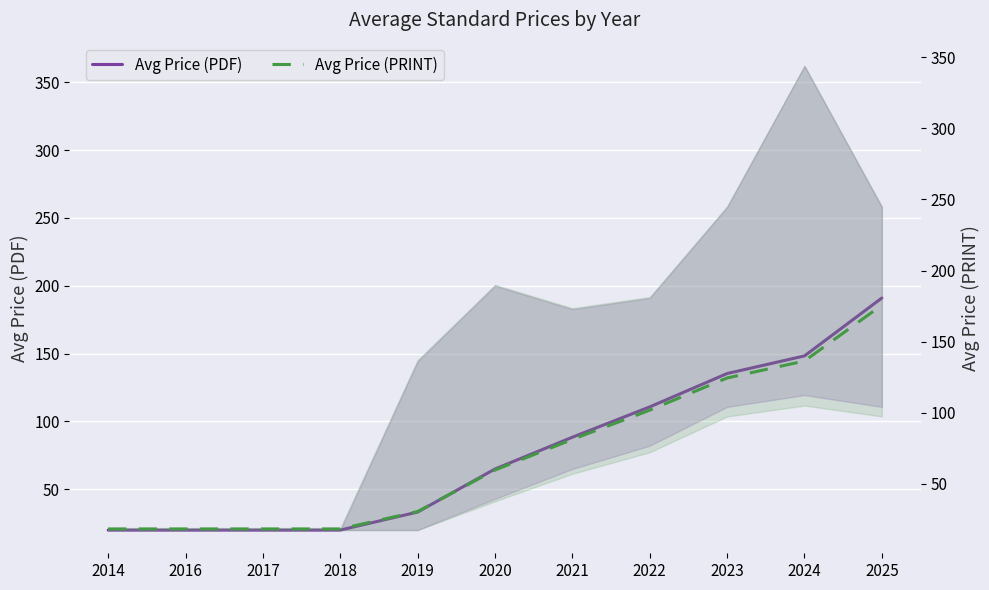

Which category has the lowest value in the Avg Price (PDF) series?

2014